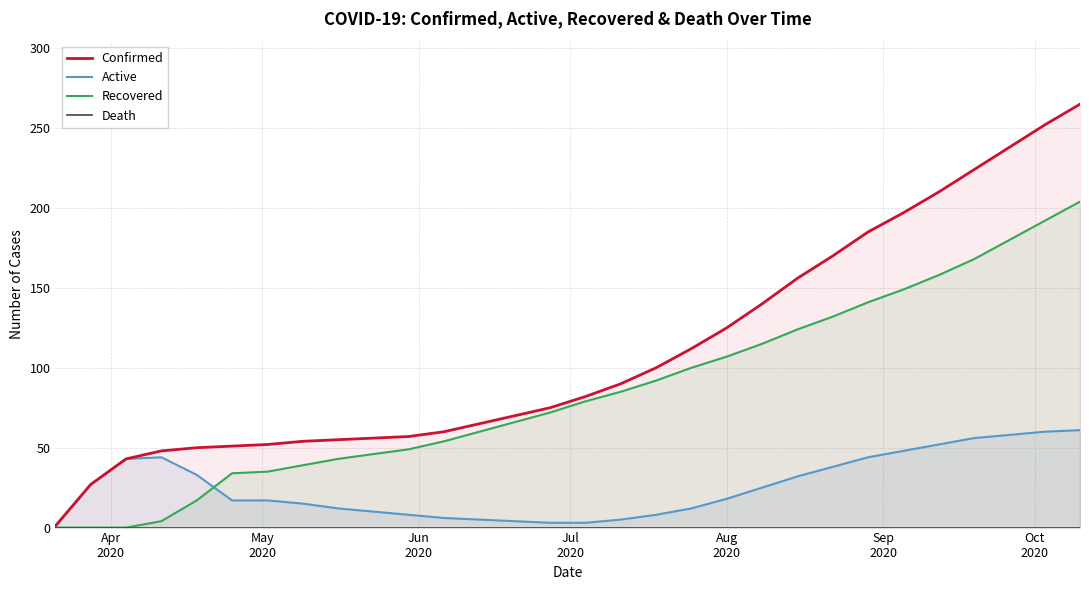

What is the maximum value for Recovered?

204